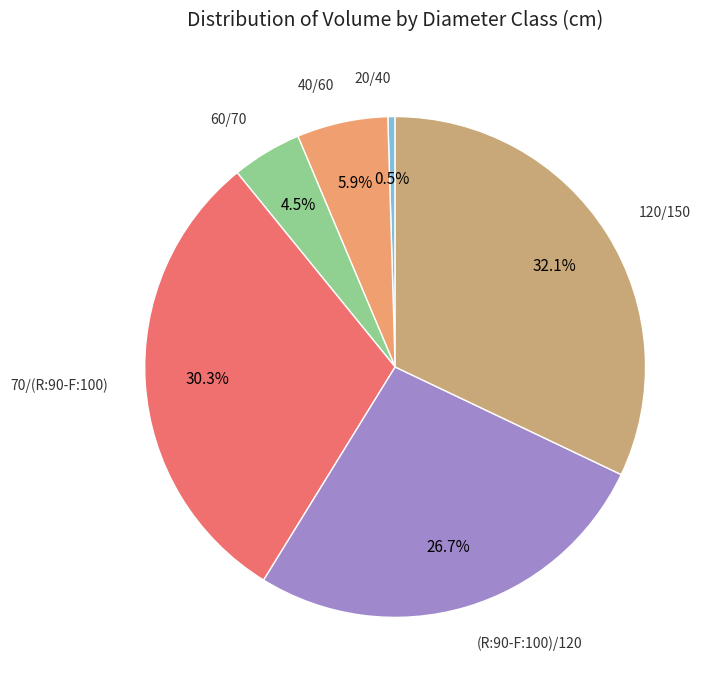

What portion of the pie excludes 40/60?

94.1%